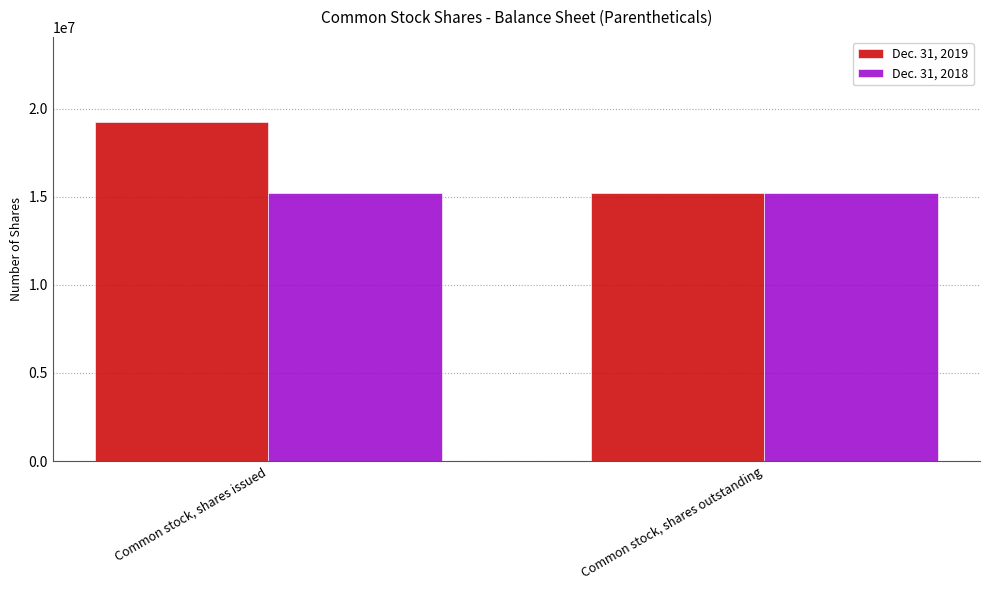

Reading left to right, list all the values displayed in this chart.

Dec. 31, 2019: 19263841	15239148
Dec. 31, 2018: 15239148	15239148